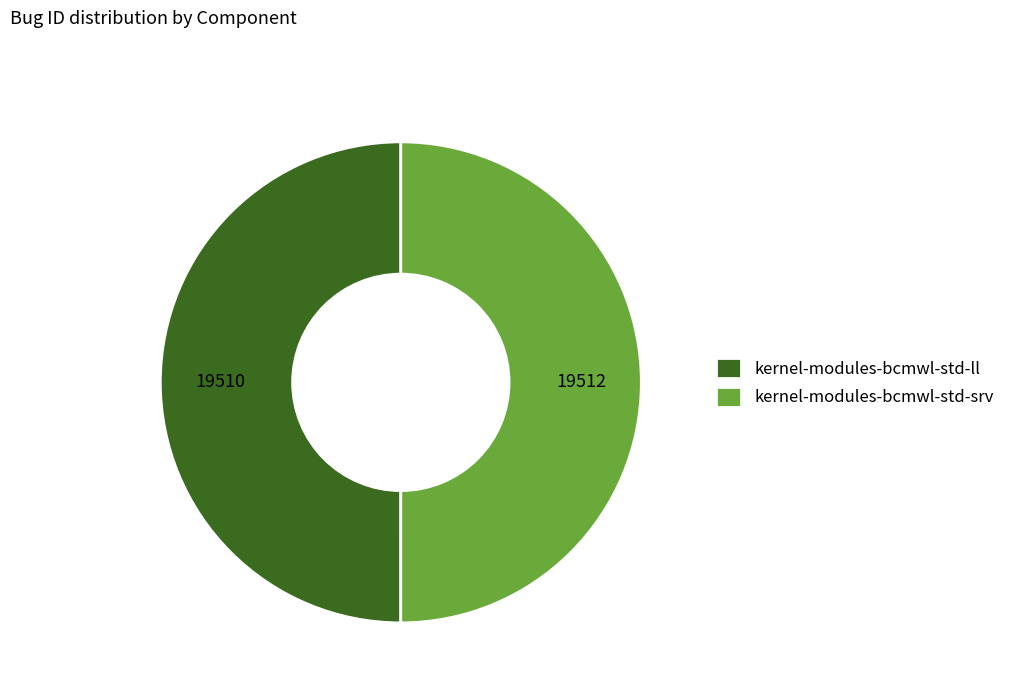

Is the sum of kernel-modules-bcmwl-std-srv and kernel-modules-bcmwl-std-ll greater than half?

Yes